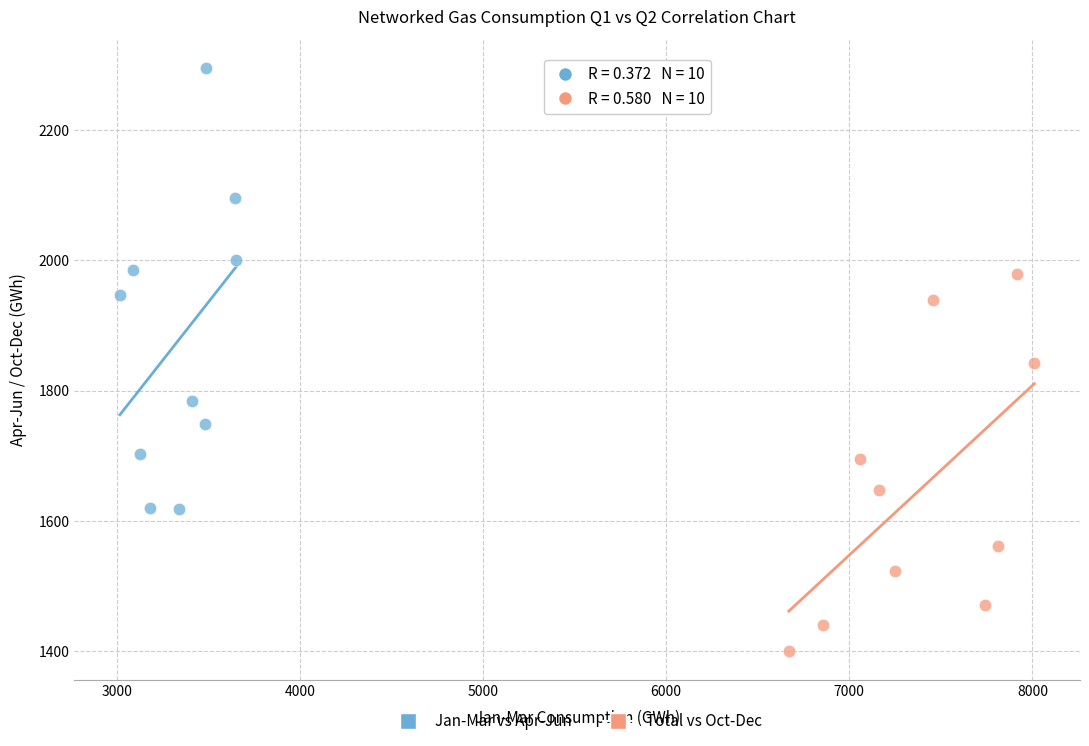

Which series reaches the maximum Y coordinate?

Jan-Mar vs Apr-Jun